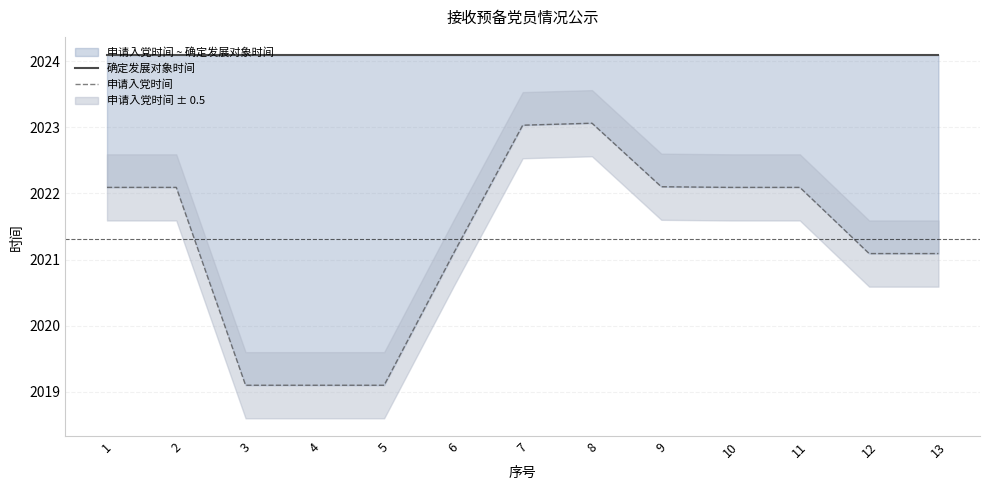

Reading left to right, list all the values displayed in this chart.

确定发展对象时间: 2024.1	2024.1	2024.1	2024.1	2024.1	2024.1	2024.1	2024.1	2024.1	2024.1	2024.1	2024.1	2024.1
申请入党时间: 2022.1	2022.1	2019.1	2019.1	2019.1	2021.1	2023.0	2023.1	2022.1	2022.1	2022.1	2021.1	2021.1